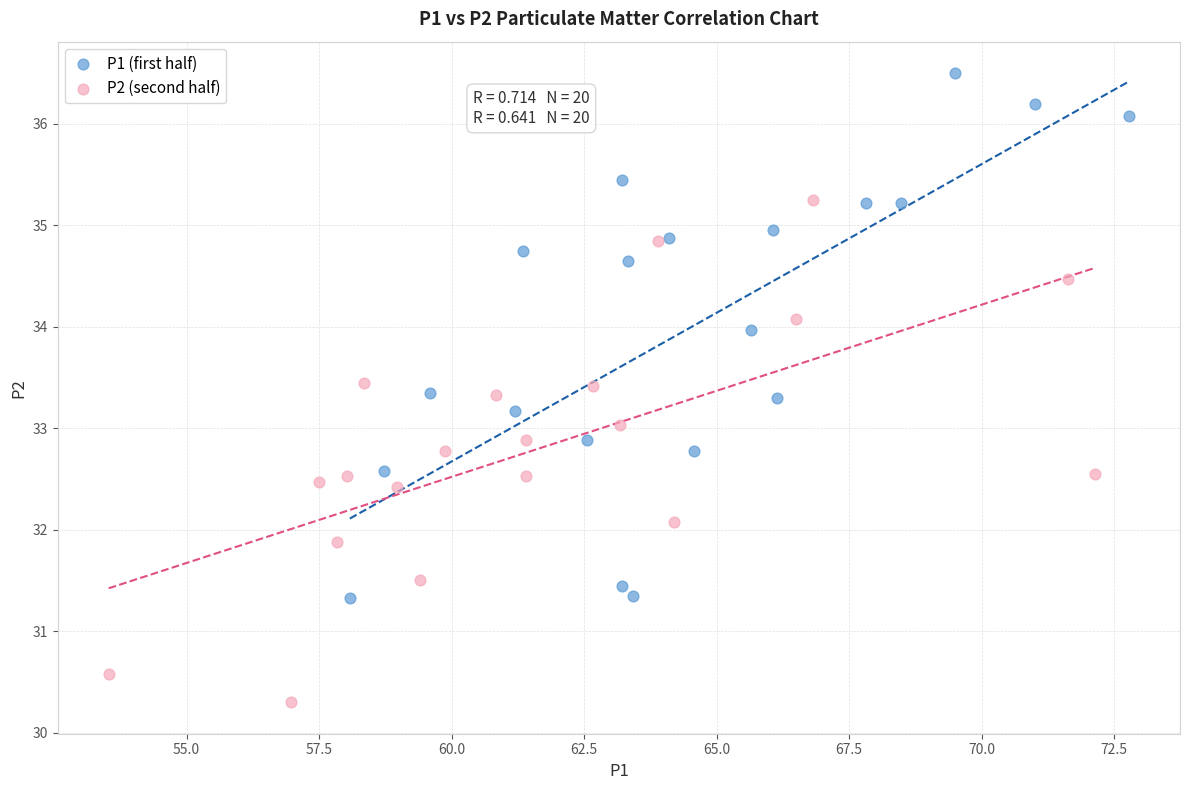

Which series reaches the minimum Y coordinate?

P2 (second half)